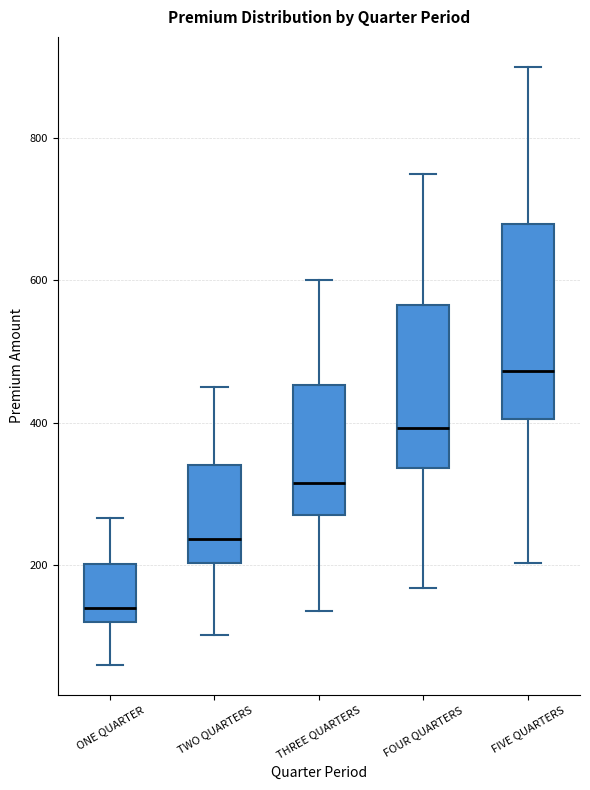

Which box has the highest median line?

FIVE QUARTERS